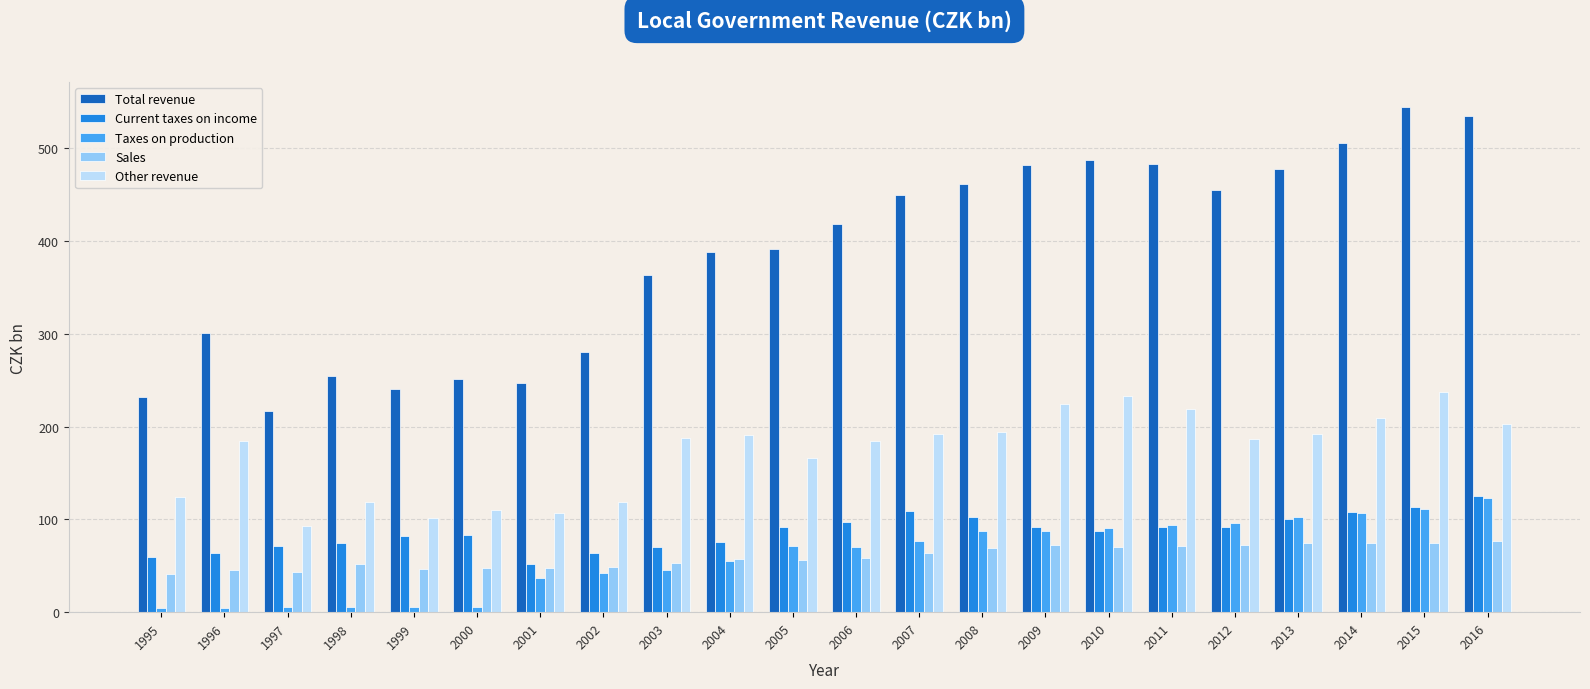

What is the spread (max minus min) of values at 2005?

335.5